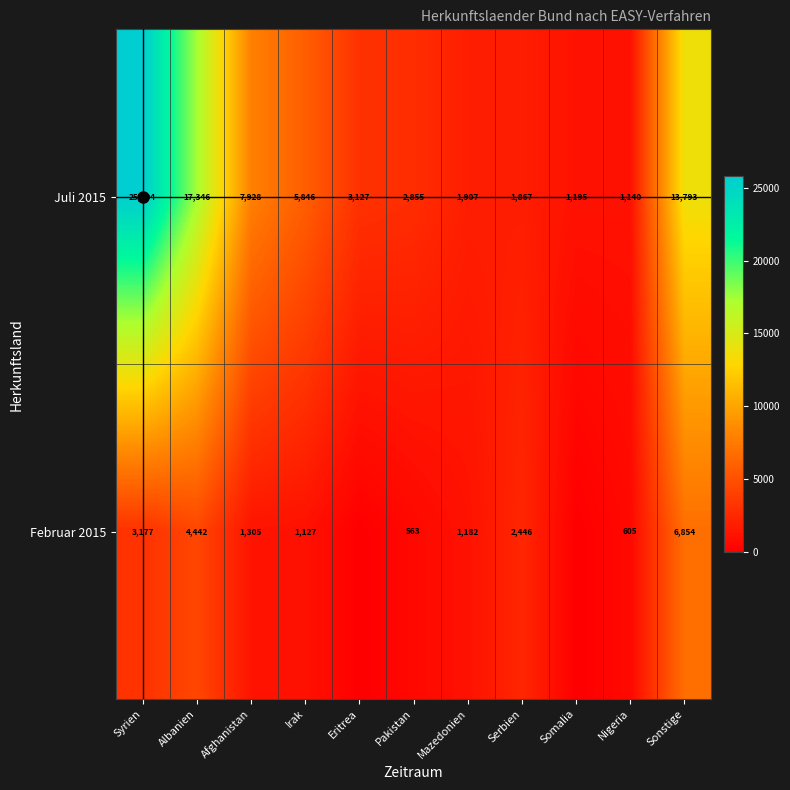

What is the difference between the highest and lowest values at Nigeria?

535